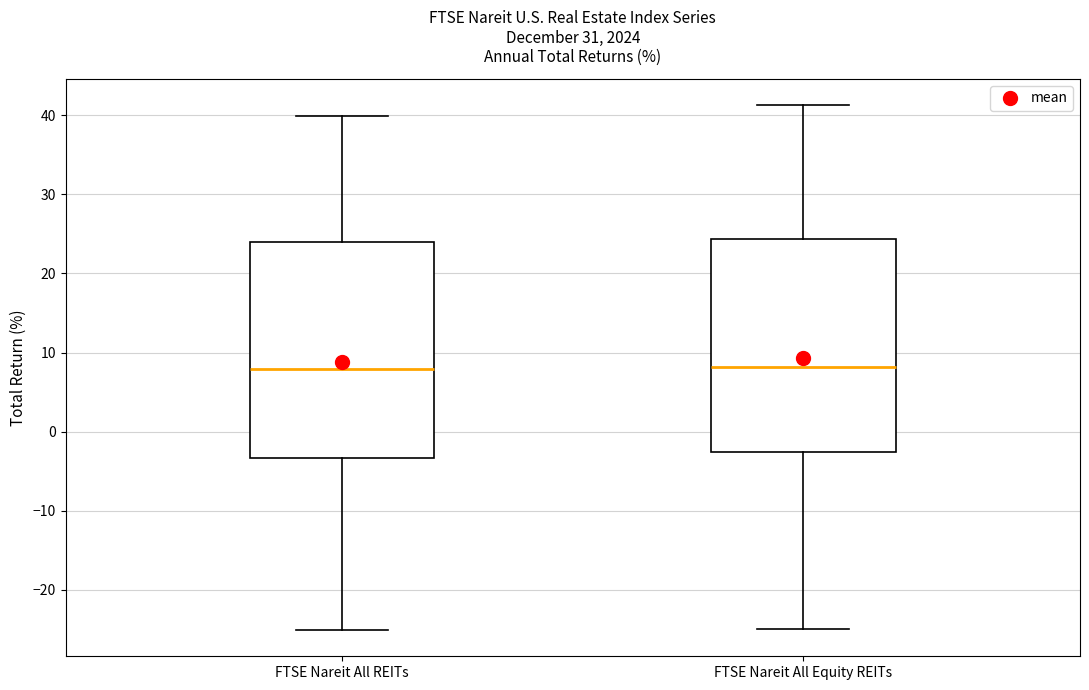

Reading left to right, read every box against the y-axis: the position of its median line, the range the box covers, and the ends of its whiskers. The values are not printed on the chart, so give them approximately, as read against the axis.

FTSE Nareit All REITs: median 8, box -3 to 24, whiskers -25 to 40
FTSE Nareit All Equity REITs: median 8, box -3 to 24, whiskers -25 to 41